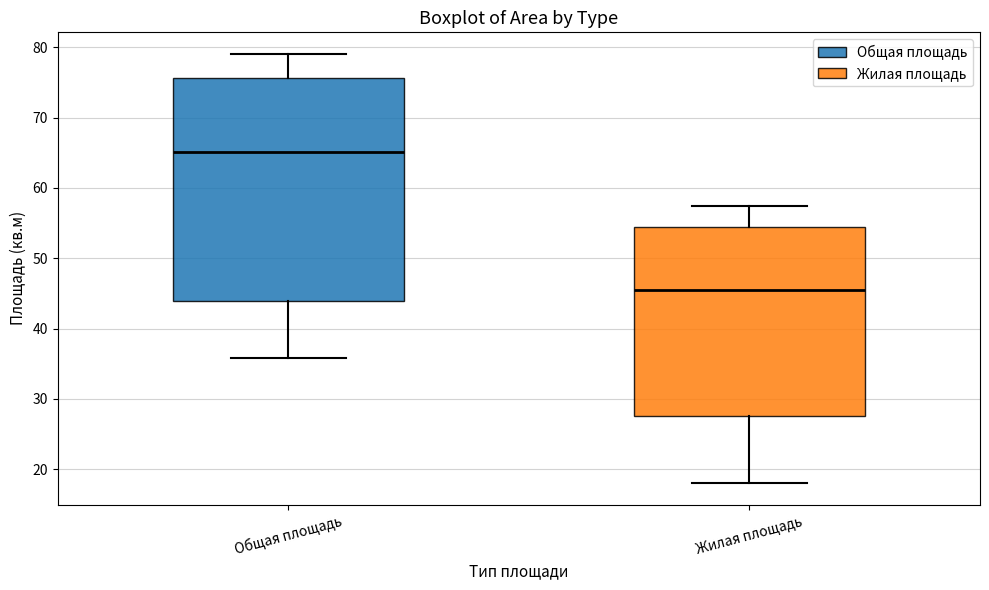

Reading left to right, transcribe this box plot: for each box, give where its median line is, the range the box spans, and where its two whiskers end, as read against the y-axis. The values are not printed on the chart, so give them approximately, as read against the axis.

Общая площадь: median 65, box 44 to 76, whiskers 36 to 79
Жилая площадь: median 46, box 28 to 55, whiskers 18 to 58